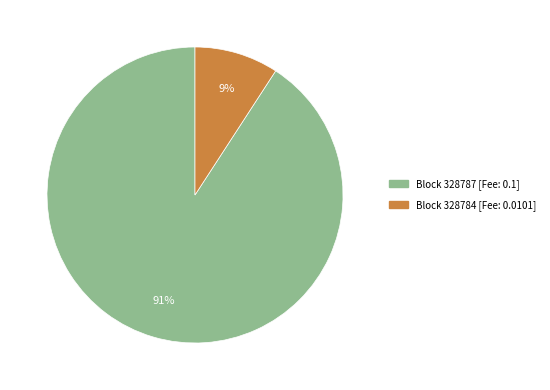

How many segments does this pie chart have?

2